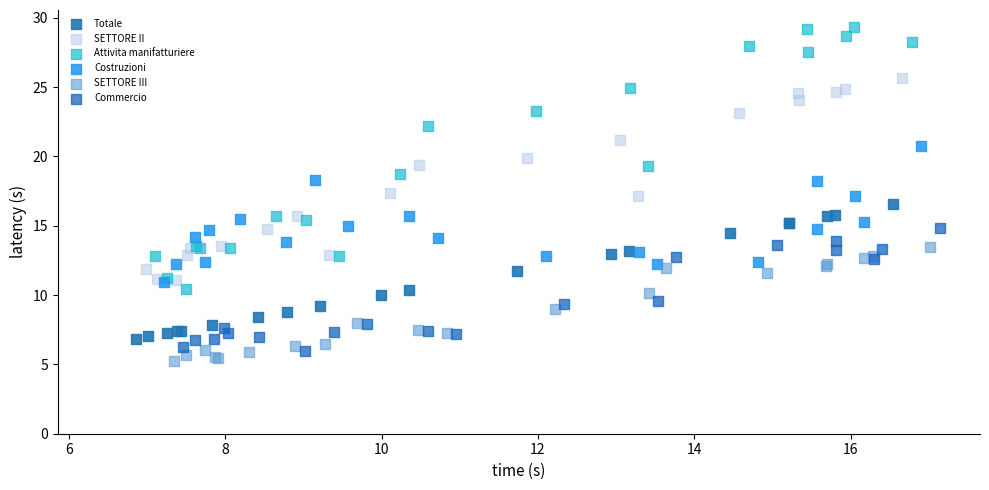

Which series reaches the minimum Y coordinate?

SETTORE III